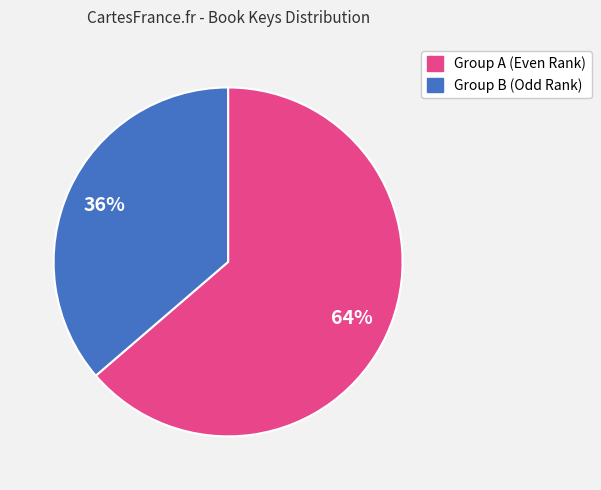

Is there a majority slice in this chart?

Yes